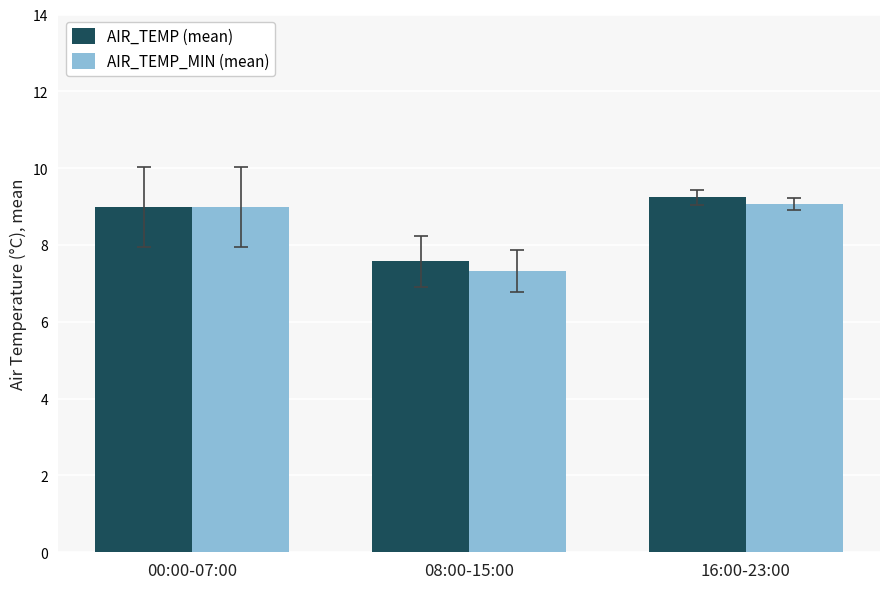

How many bars are there in each group?

2